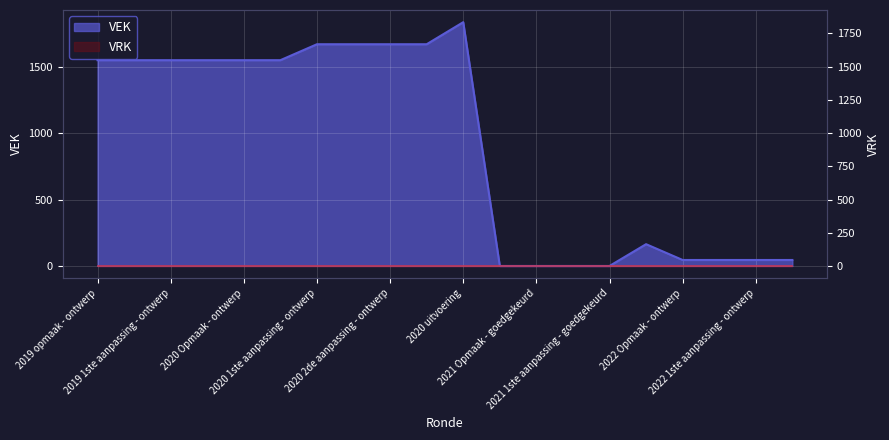

True or false: the data shows 2424 at 2019 1ste aanpassing - ontwerp.

False